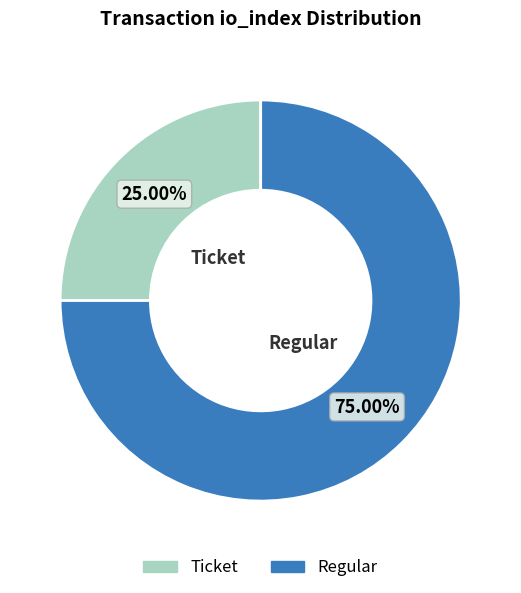

Is there a majority slice in this chart?

Yes